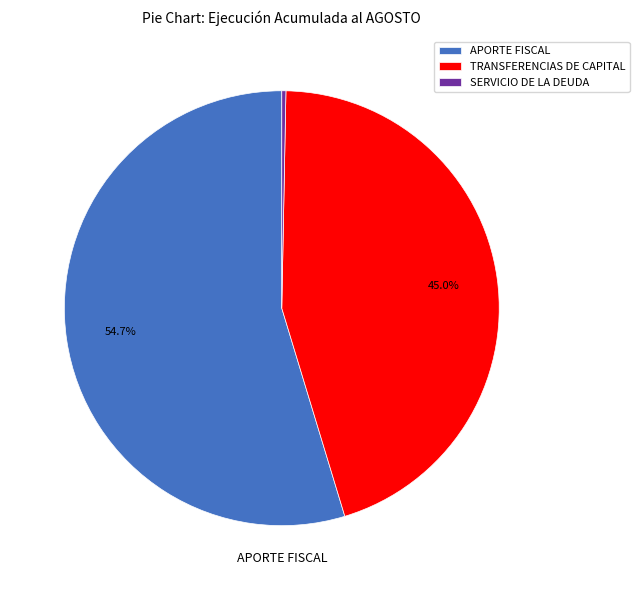

Between APORTE FISCAL and SERVICIO DE LA DEUDA, which is larger?

APORTE FISCAL